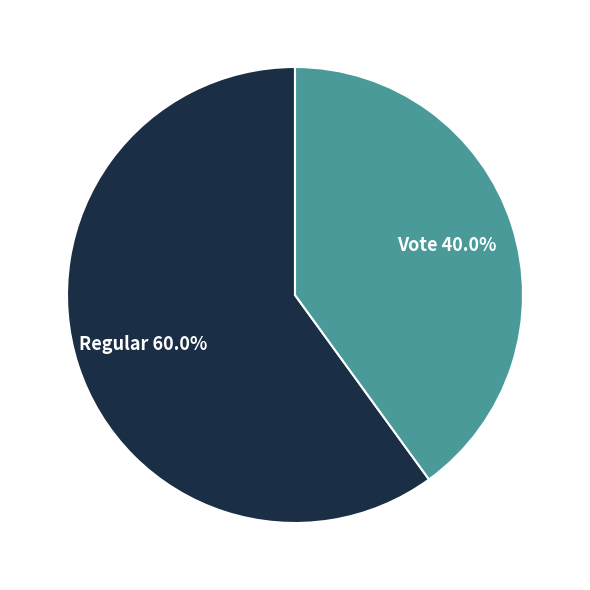

Is there any slice that represents more than half of the pie?

Yes